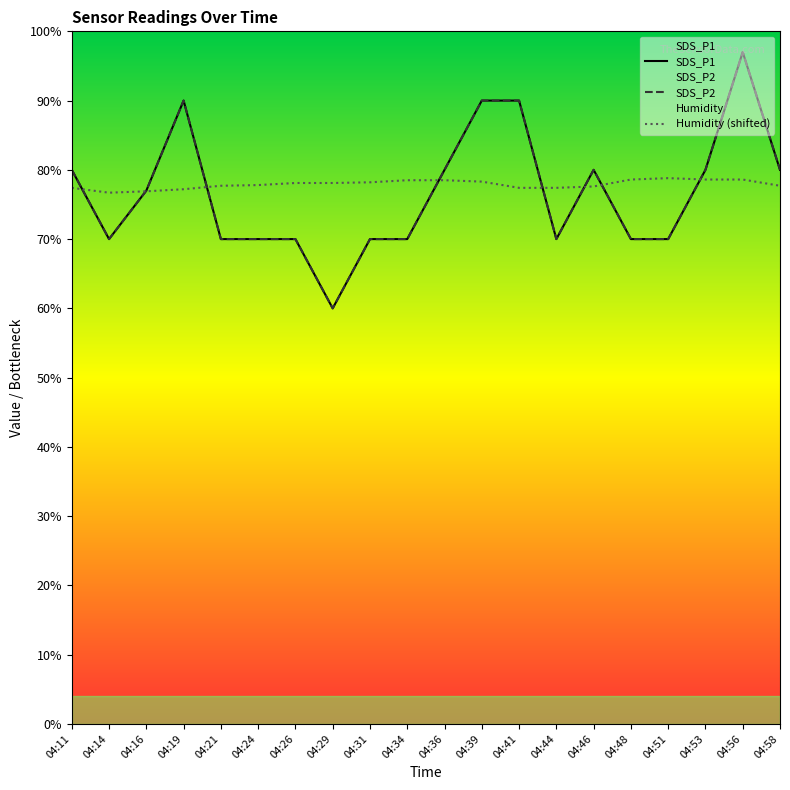

How many series are shown in this chart?

3